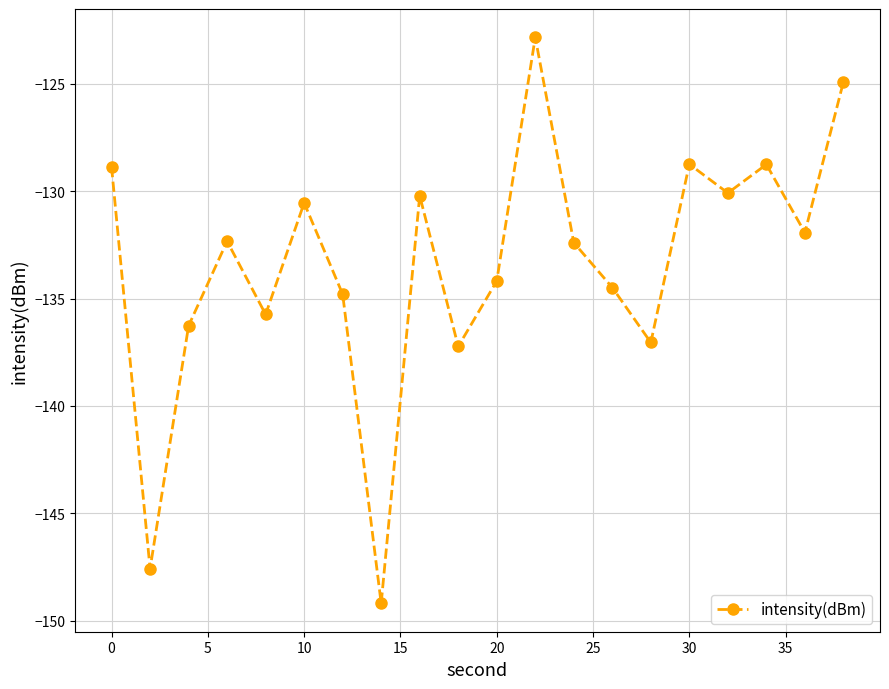

What is the smallest value displayed?

-149.2